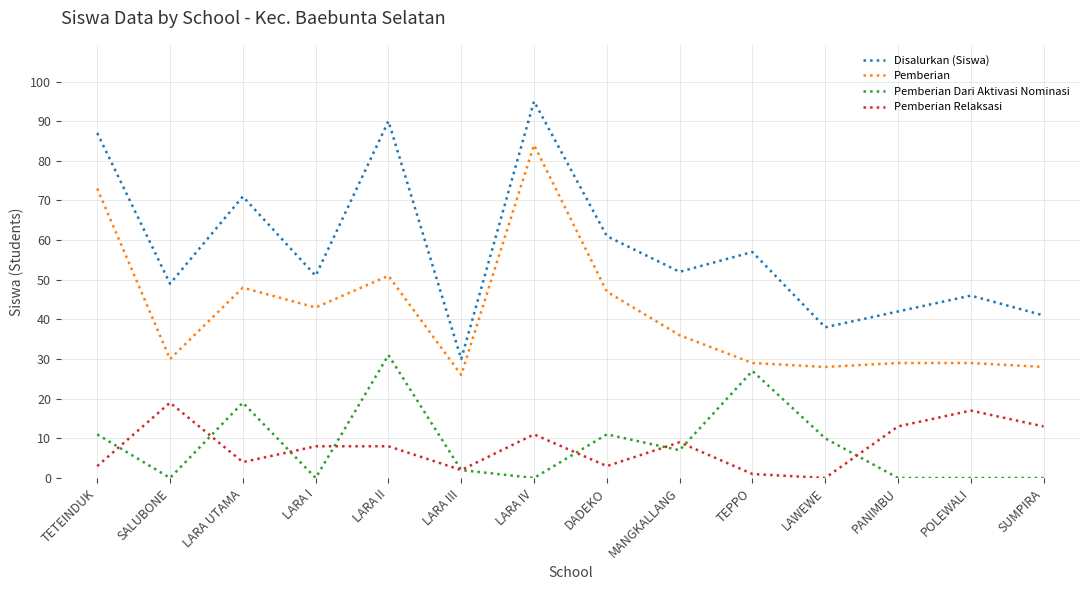

What is the total value across all series at POLEWALI?

92